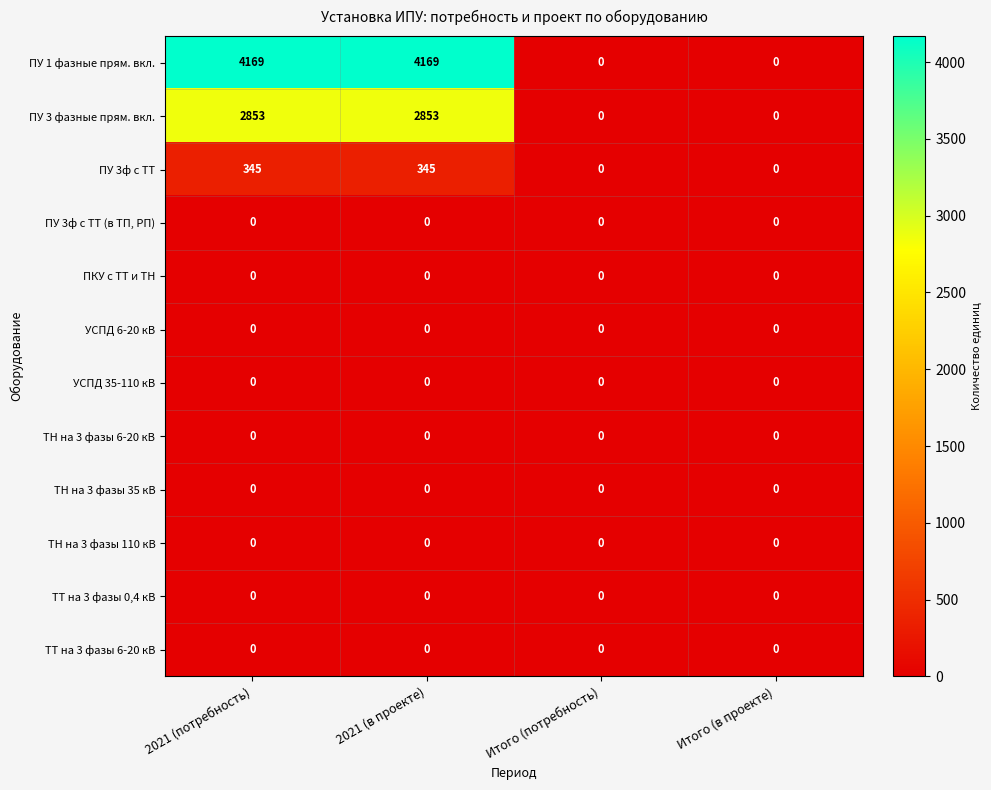

Which series has the widest spread of values?

ПУ 1 фазные прям. вкл.